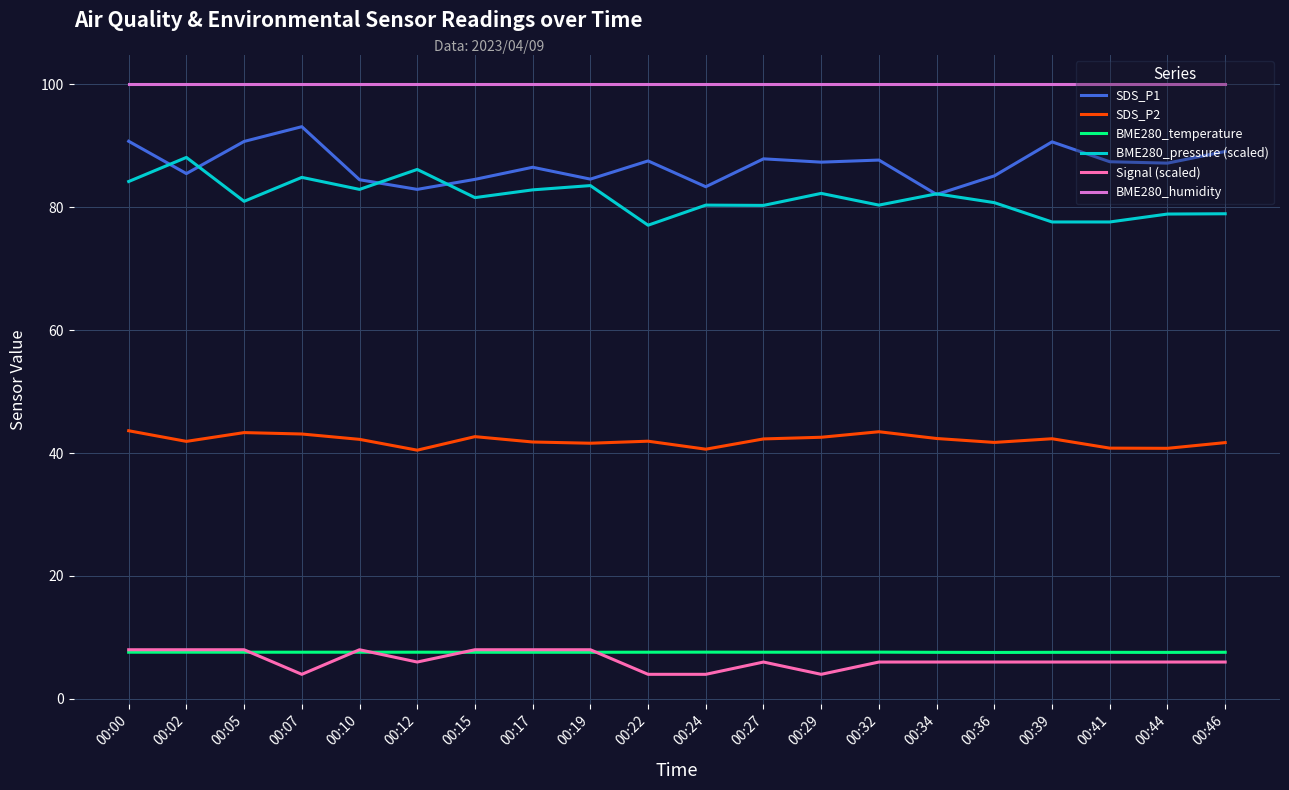

What are all the series names shown in the legend?

SDS_P1, SDS_P2, BME280_temperature, BME280_pressure (scaled), Signal (scaled), BME280_humidity